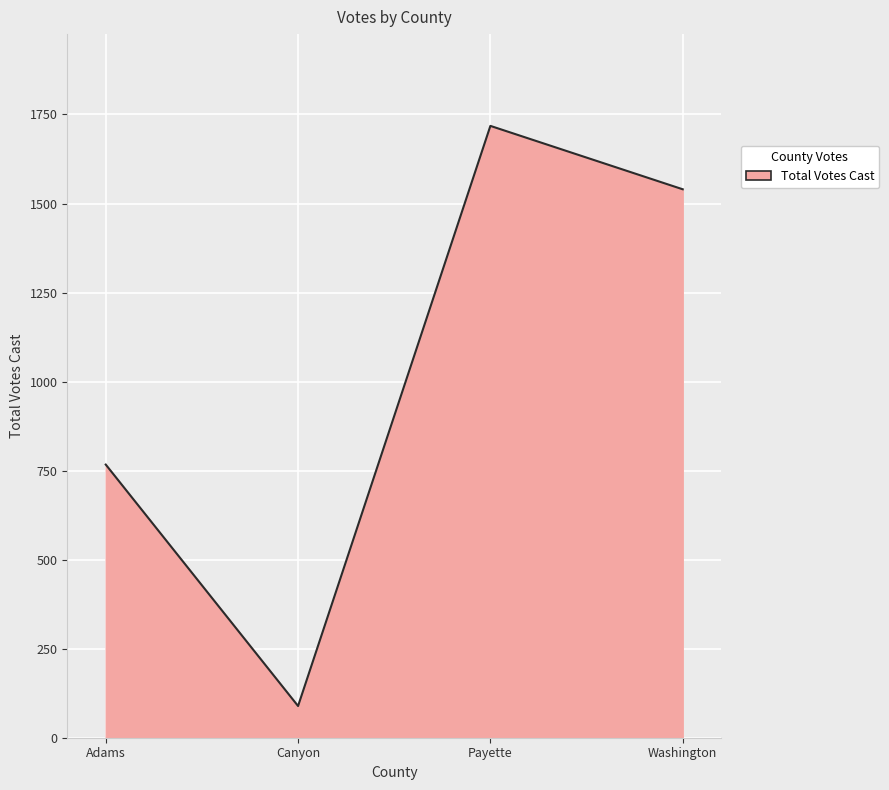

Between Canyon and Washington, which is larger?

Washington